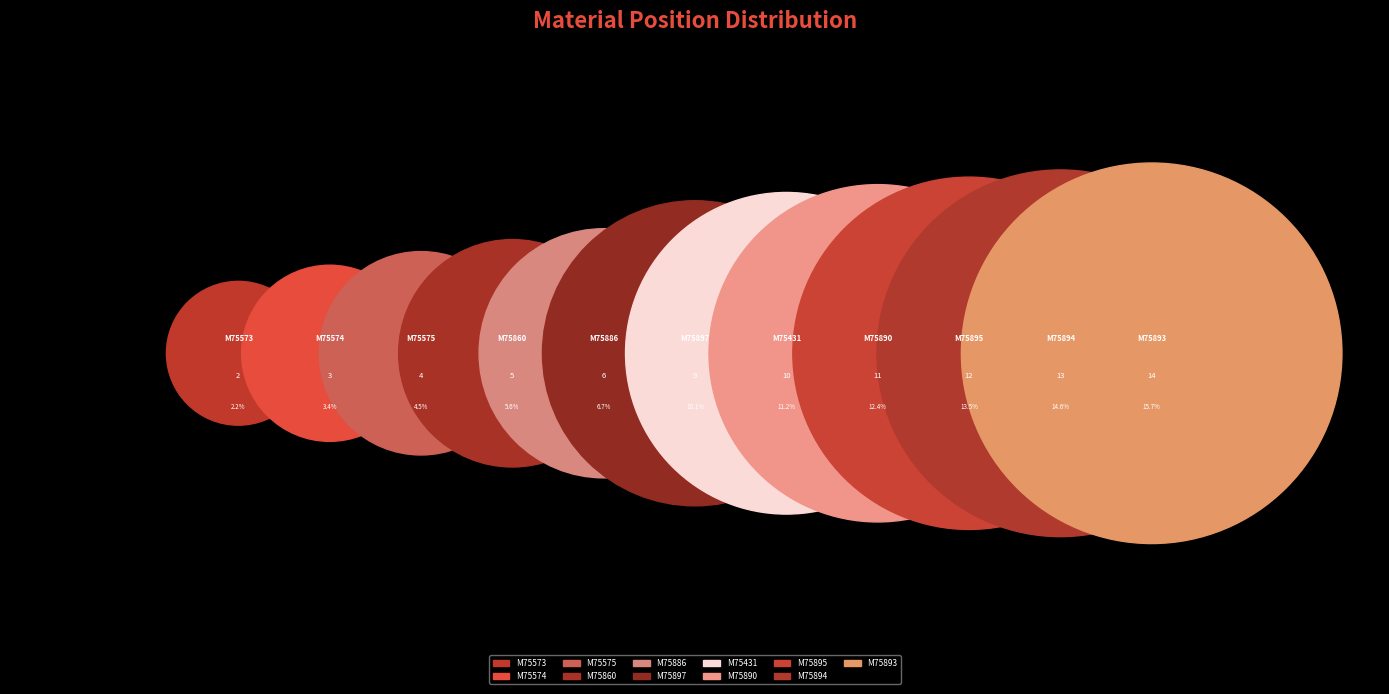

Is there any slice that represents more than half of the pie?

No